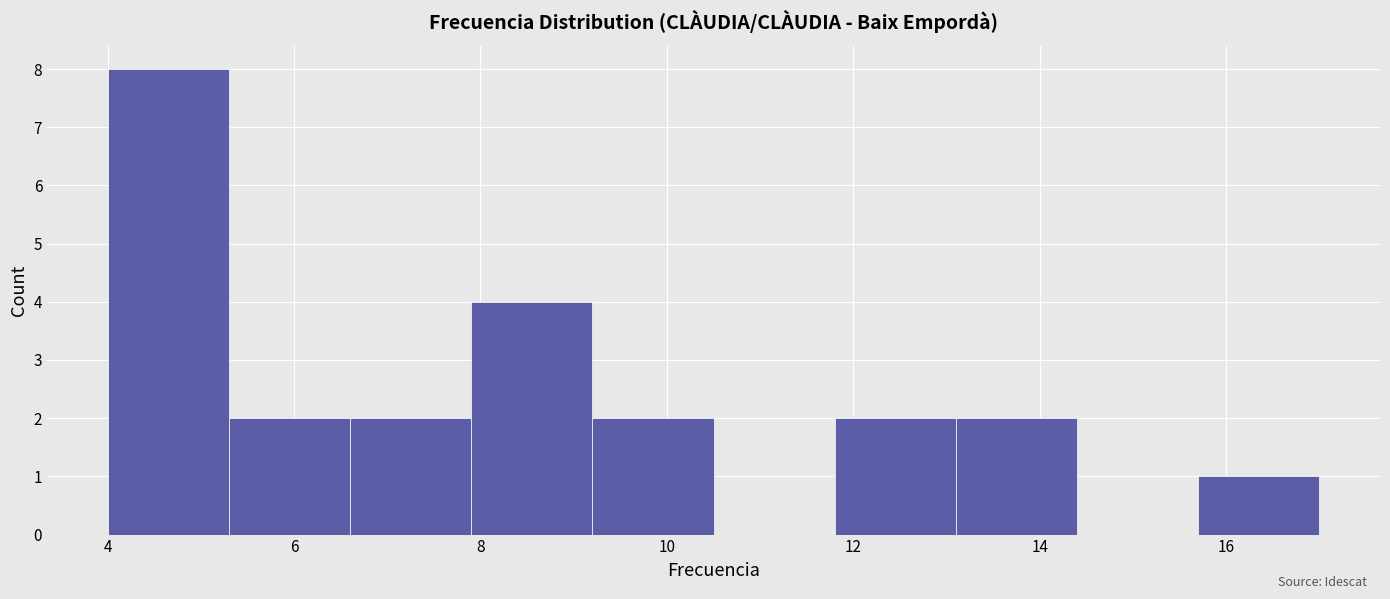

What is the height of the bar covering 11.8 to 13.1 on the x-axis? Neither the bar edges nor the heights are printed on the chart, so give them approximately, as read against the axes.

2